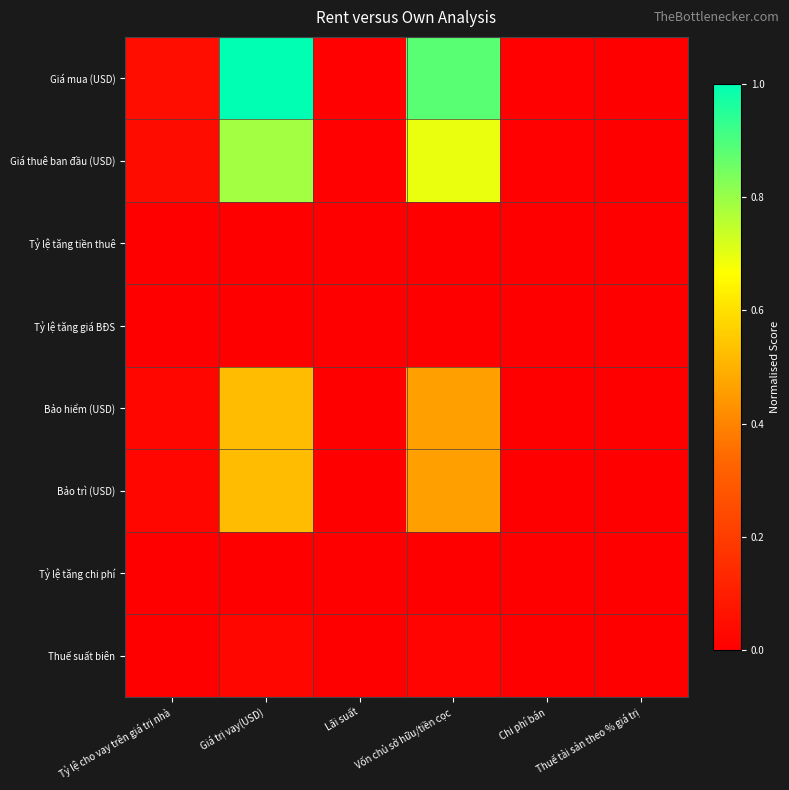

Reading right to left, extract all data points from this chart.

Giá mua (USD): Thuế tài sản theo % giá trị=0.0	Chi phí bán=0.0	Vốn chủ sở hữu/tiền cọc=0.9	Lãi suất=0.0	Giá trị vay(USD)=1.0	Tỷ lệ cho vay trên giá trị nhà=0.1
Giá thuê ban đầu (USD): Thuế tài sản theo % giá trị=0.0	Chi phí bán=0.0	Vốn chủ sở hữu/tiền cọc=0.7	Lãi suất=0.0	Giá trị vay(USD)=0.8	Tỷ lệ cho vay trên giá trị nhà=0.0
Tỷ lệ tăng tiền thuê: Thuế tài sản theo % giá trị=0.0	Chi phí bán=0.0	Vốn chủ sở hữu/tiền cọc=0.0	Lãi suất=0.0	Giá trị vay(USD)=0.0	Tỷ lệ cho vay trên giá trị nhà=0.0
Tỷ lệ tăng giá BĐS: Thuế tài sản theo % giá trị=0.0	Chi phí bán=0.0	Vốn chủ sở hữu/tiền cọc=0.0	Lãi suất=0.0	Giá trị vay(USD)=0.0	Tỷ lệ cho vay trên giá trị nhà=0.0
Bảo hiểm (USD): Thuế tài sản theo % giá trị=0.0	Chi phí bán=0.0	Vốn chủ sở hữu/tiền cọc=0.5	Lãi suất=0.0	Giá trị vay(USD)=0.5	Tỷ lệ cho vay trên giá trị nhà=0.0
Bảo trì (USD): Thuế tài sản theo % giá trị=0.0	Chi phí bán=0.0	Vốn chủ sở hữu/tiền cọc=0.5	Lãi suất=0.0	Giá trị vay(USD)=0.5	Tỷ lệ cho vay trên giá trị nhà=0.0
Tỷ lệ tăng chi phí: Thuế tài sản theo % giá trị=0.0	Chi phí bán=0.0	Vốn chủ sở hữu/tiền cọc=0.0	Lãi suất=0.0	Giá trị vay(USD)=0.0	Tỷ lệ cho vay trên giá trị nhà=0.0
Thuế suất biên: Thuế tài sản theo % giá trị=0.0	Chi phí bán=0.0	Vốn chủ sở hữu/tiền cọc=0.0	Lãi suất=0.0	Giá trị vay(USD)=0.0	Tỷ lệ cho vay trên giá trị nhà=0.0